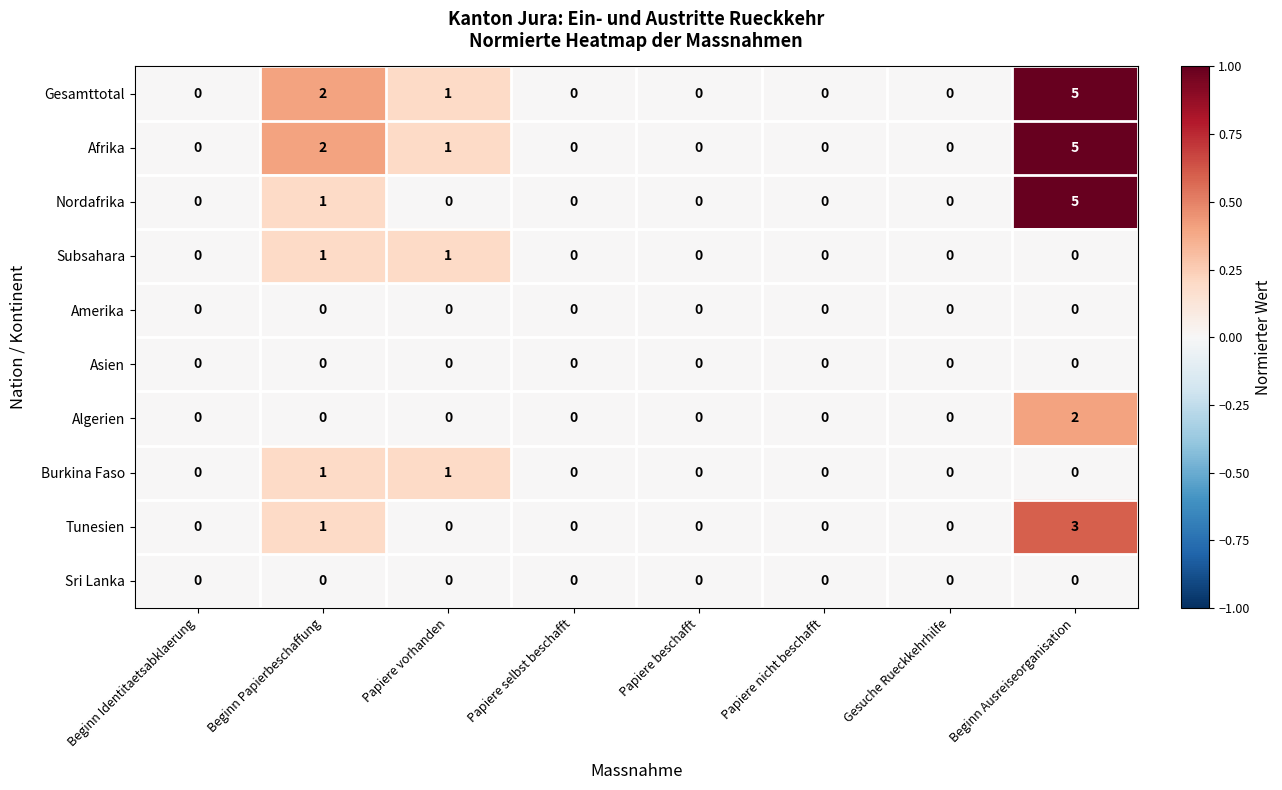

The Burkina Faso series shows 0 at Papiere nicht beschafft. True or false?

True